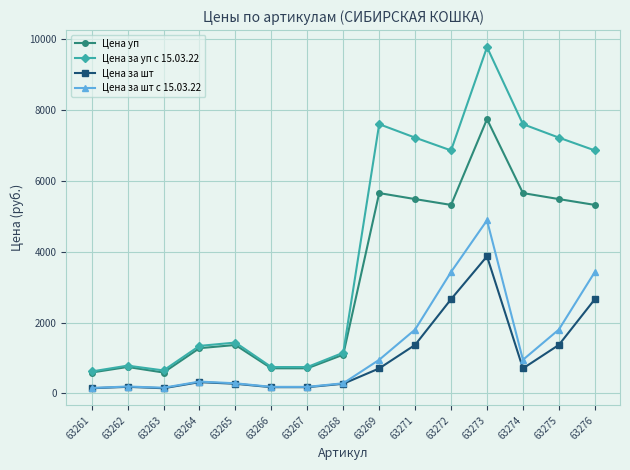

What is the difference between the maximum and second lowest values in the Цена за шт series?

3725.7